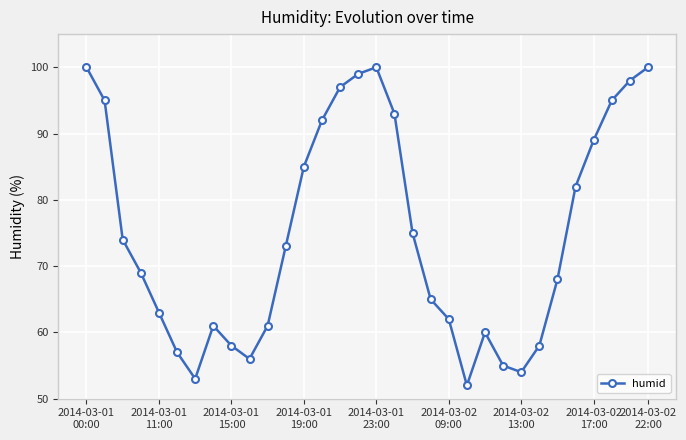

What is the value of the 23rd point from the left?

60